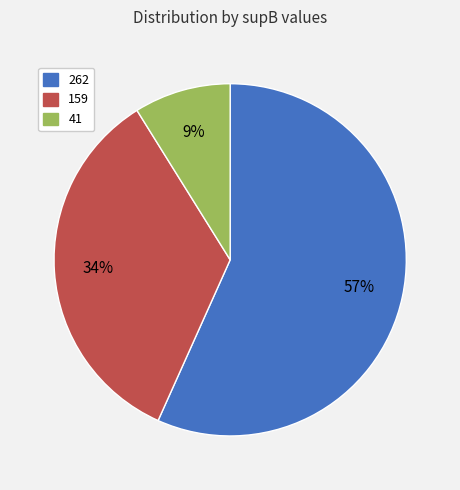

To the nearest percent, what is the difference between the largest and smallest slice percentages?

48%